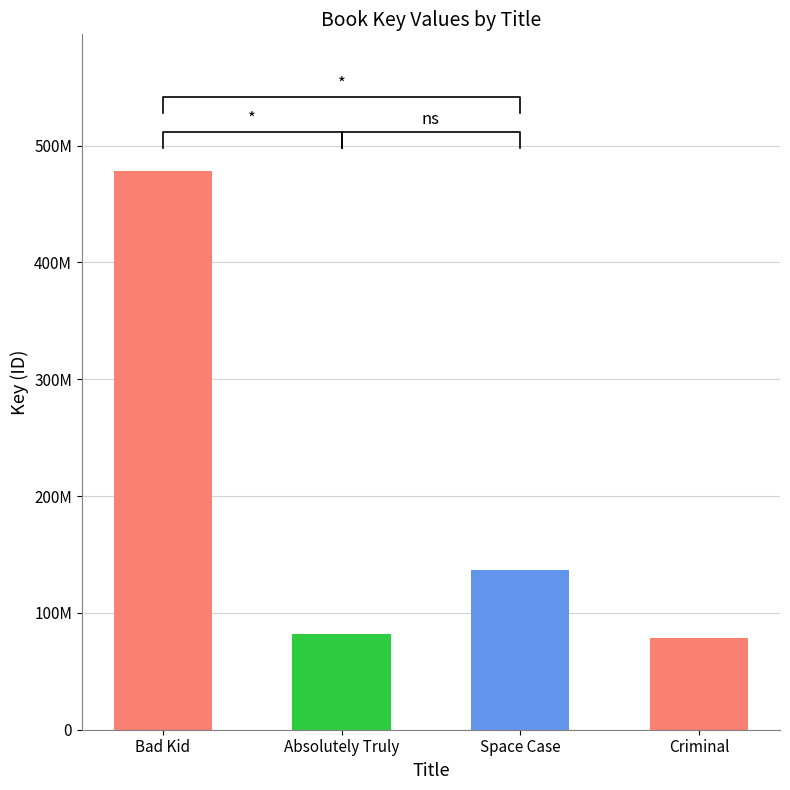

Reading left to right, extract all data points from this chart.

Bad Kid=478169481	Absolutely Truly=81557389	Space Case=136319459	Criminal=78105401